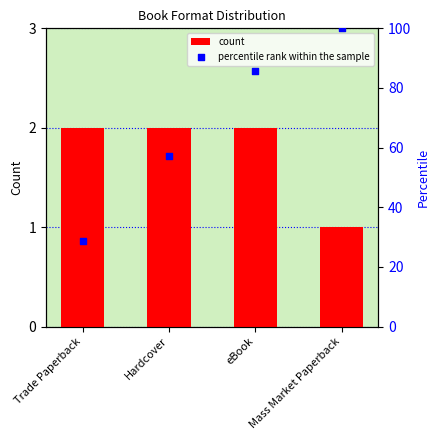

What is the change in value from eBook to Mass Market Paperback?

-1